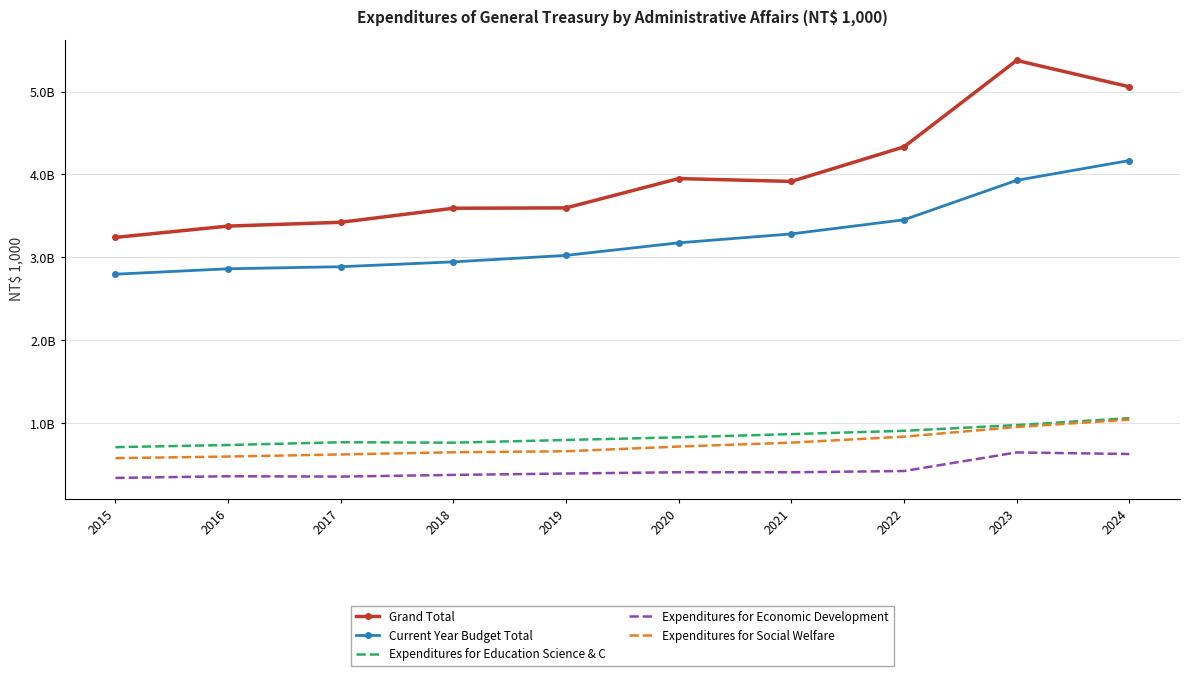

True or false: Current Year Budget Total has more than 2 points higher than both neighbors.

False